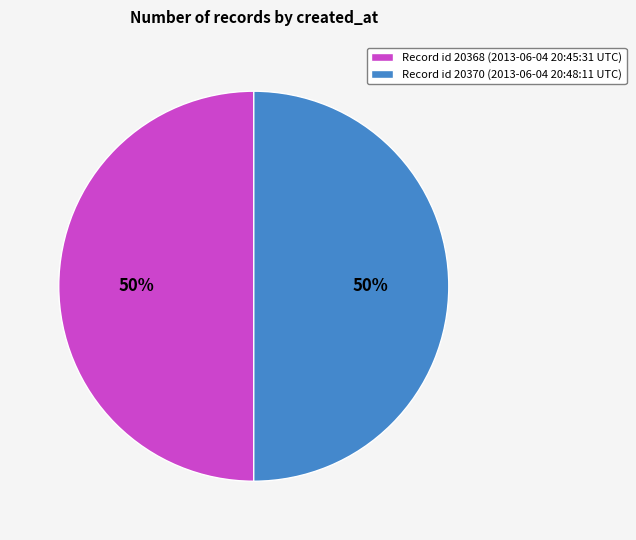

To the nearest percent, what is the combined percentage of Record id 20370 (2013-06-04 20:48:11 UTC) and Record id 20368 (2013-06-04 20:45:31 UTC)?

100%